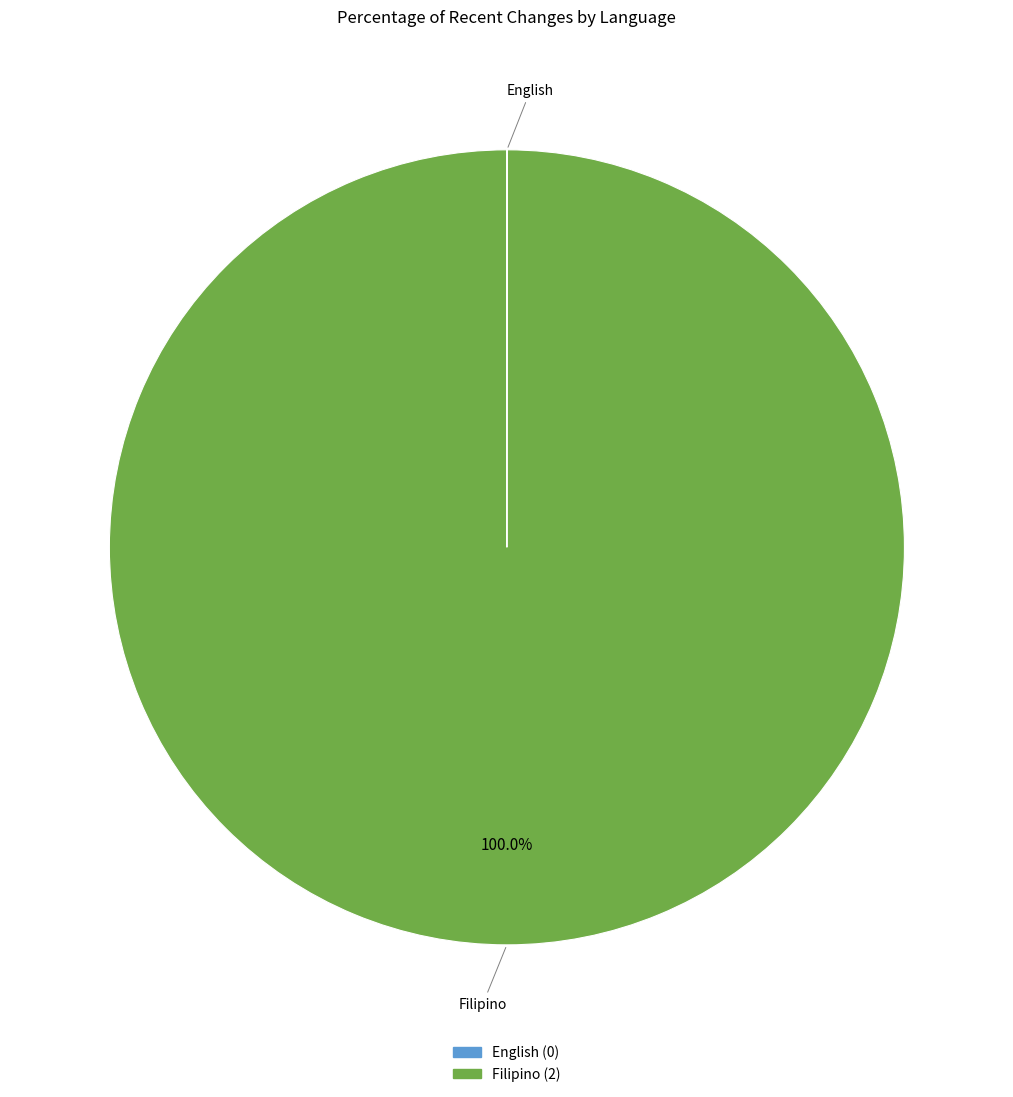

Does any single category account for the majority?

Yes